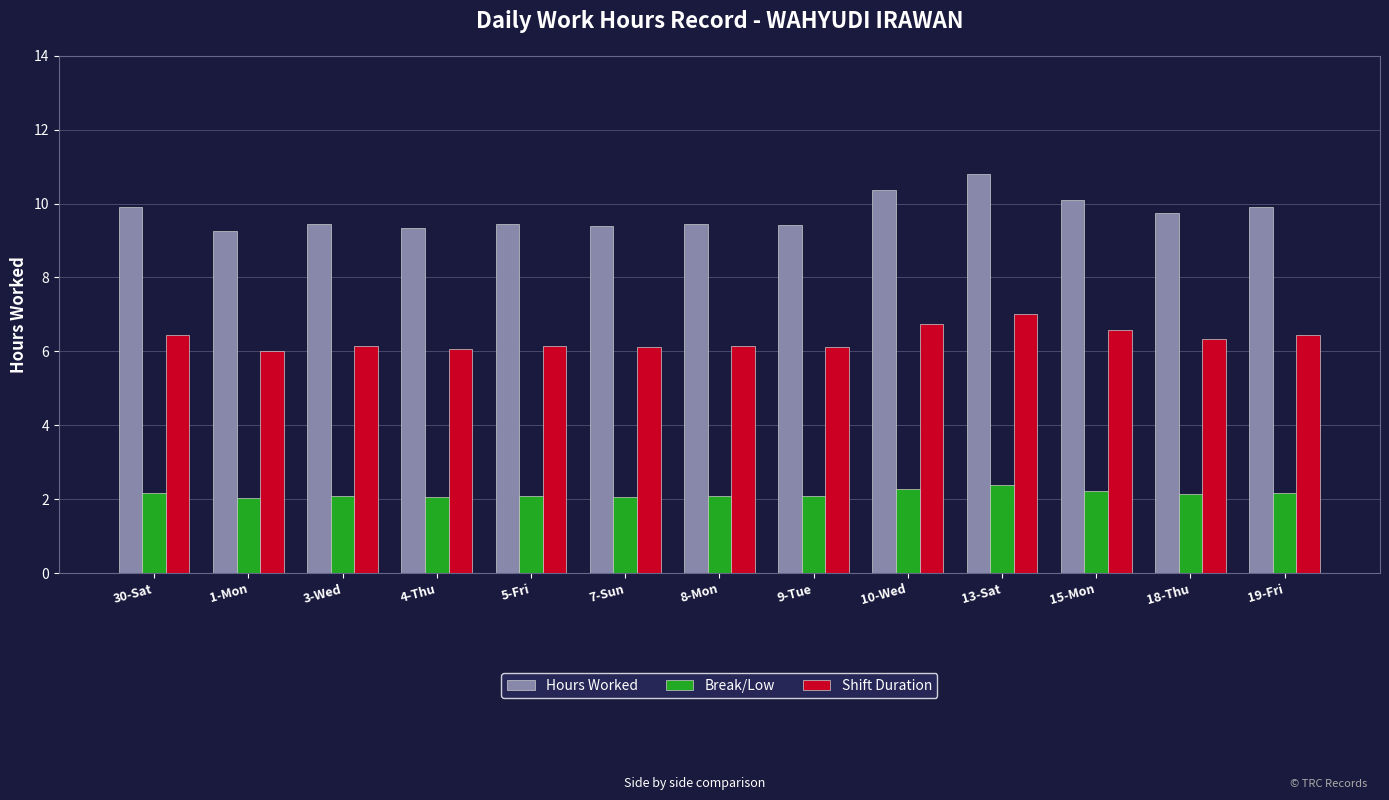

How many groups of bars are there?

13